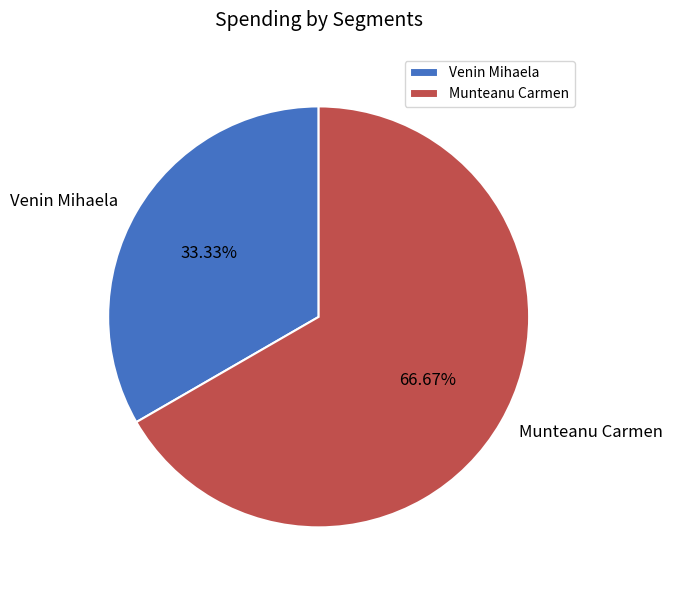

Does Munteanu Carmen represent more than half of the total?

Yes